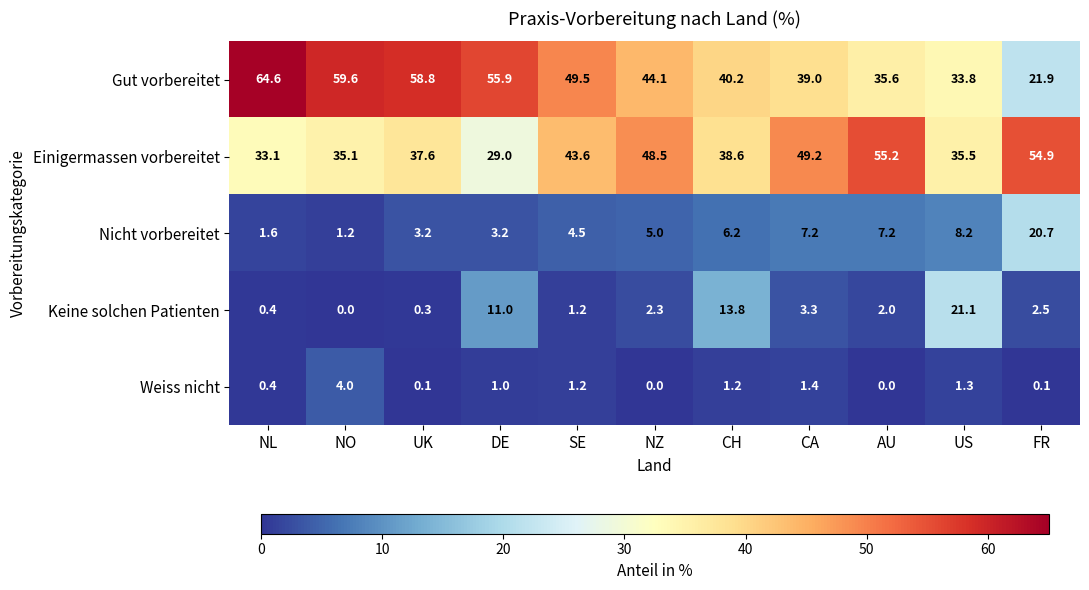

What is the difference between the Einigermassen vorbereitet values at SE and US?

8.1